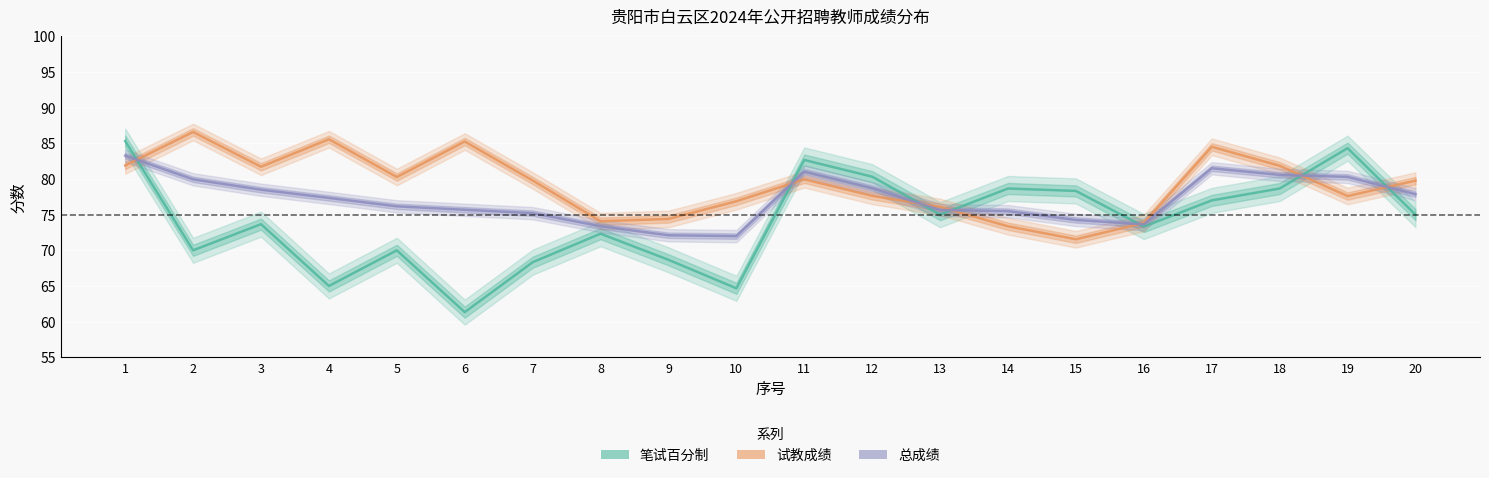

Reading right to left, extract all data points from this chart.

笔试百分制: 20=75.0	19=84.3	18=78.7	17=77.0	16=73.3	15=78.3	14=78.7	13=75.0	12=80.3	11=82.7	10=64.7	9=68.7	8=72.3	7=68.3	6=61.3	5=70.0	4=65.0	3=73.7	2=70.0	1=85.3
试教成绩: 20=79.8	19=77.6	18=81.9	17=84.5	16=73.8	15=71.5	14=73.4	13=76.1	12=77.6	11=80.0	10=76.9	9=74.4	8=74.1	7=79.8	6=85.3	5=80.3	4=85.6	3=81.7	2=86.6	1=81.9
总成绩: 20=77.9	19=80.3	18=80.6	17=81.5	16=73.6	15=74.3	14=75.5	13=75.7	12=78.7	11=81.0	10=72.0	9=72.1	8=73.4	7=75.2	6=75.7	5=76.2	4=77.3	3=78.5	2=80.0	1=83.3